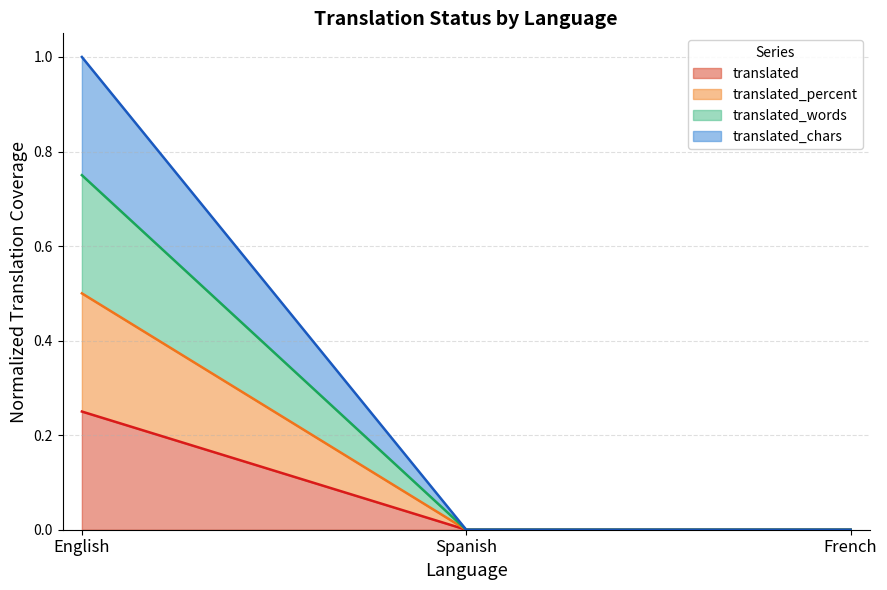

List the series in order of their peak value, lowest first.

translated, translated_words, translated_percent, translated_chars